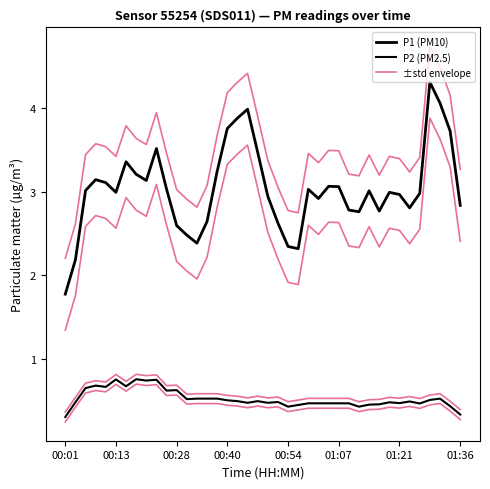

The value of P1 lower at 17 is 3.5. True or false?

True